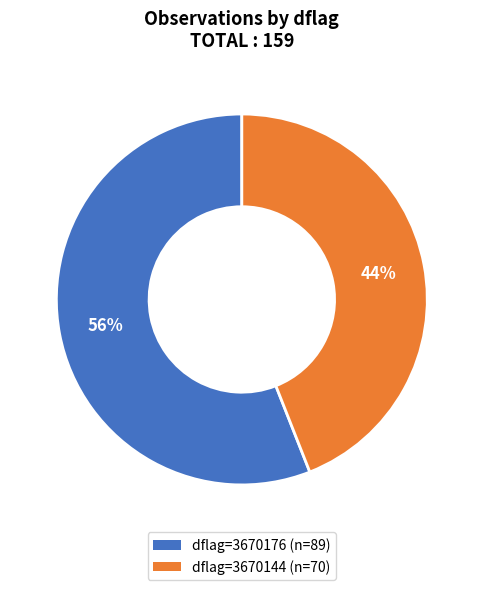

Is there any slice that represents more than half of the pie?

Yes